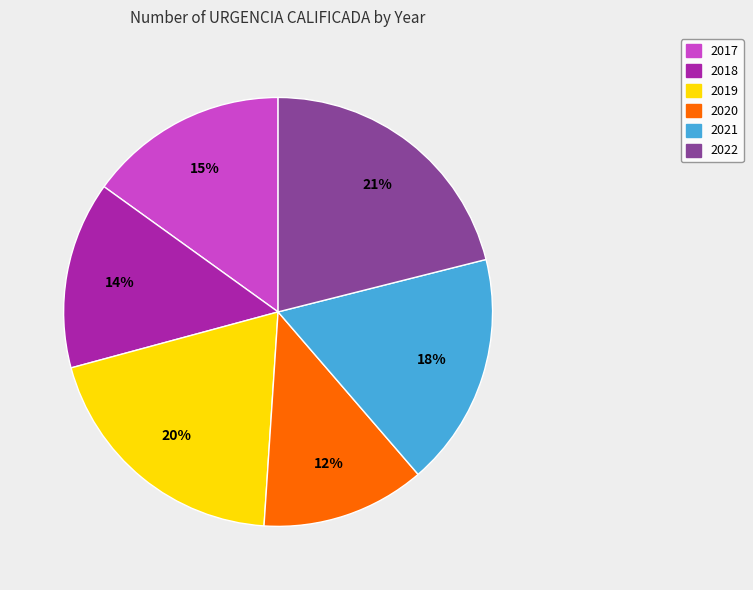

How many slices are in this pie chart?

6